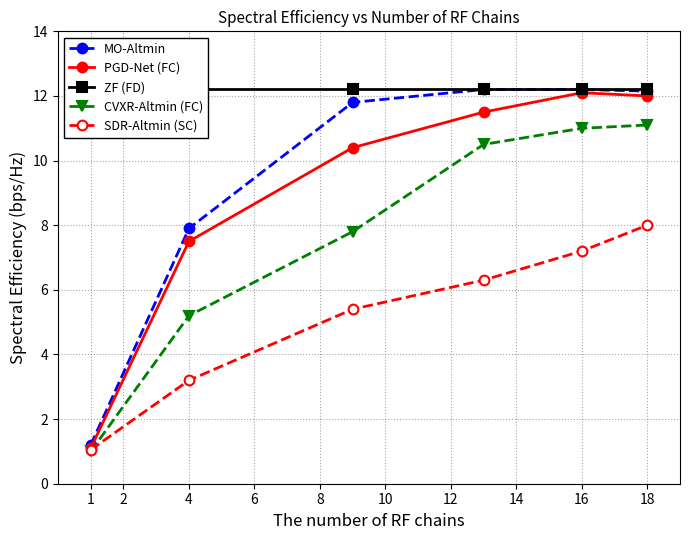

What are all the series names shown in the legend?

MO-Altmin, PGD-Net (FC), ZF (FD), CVXR-Altmin (FC), SDR-Altmin (SC)